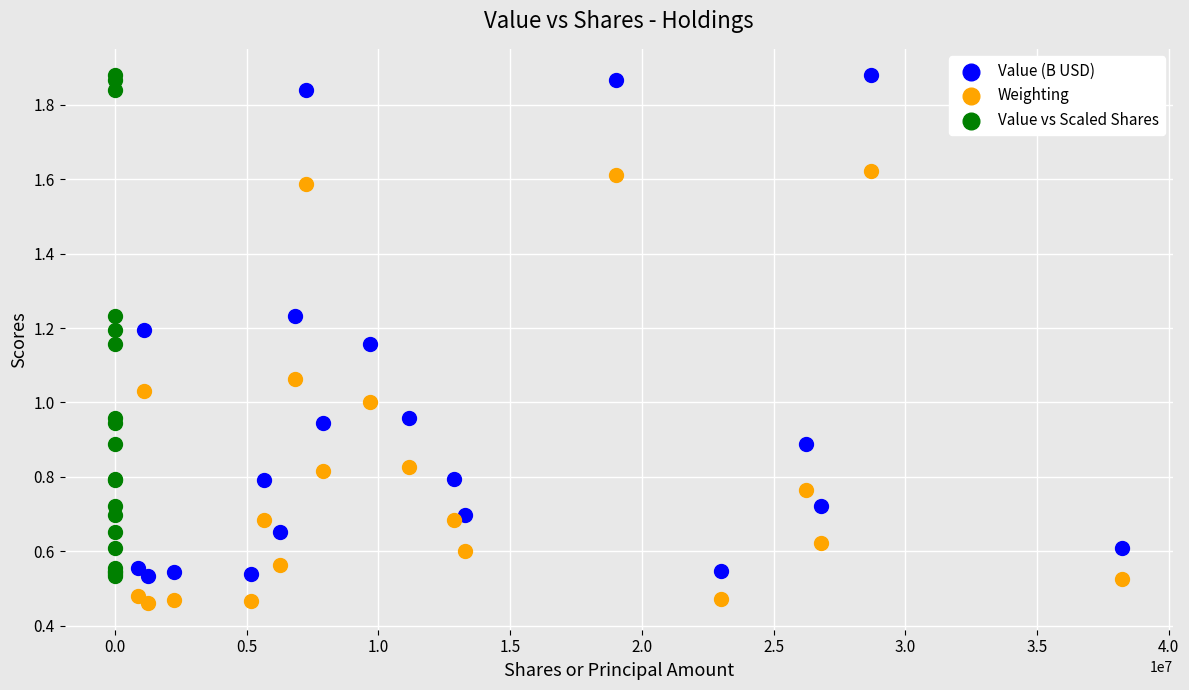

What are all the series names shown in the legend?

Value (B USD), Weighting, Value vs Scaled Shares